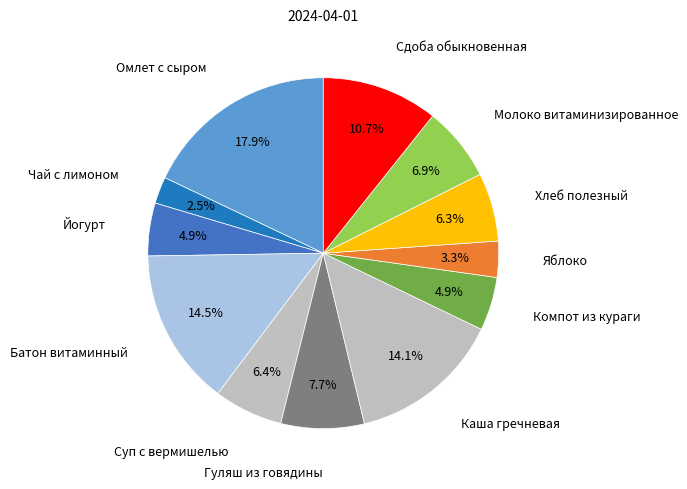

Which category has the biggest portion of the pie?

Омлет с сыром